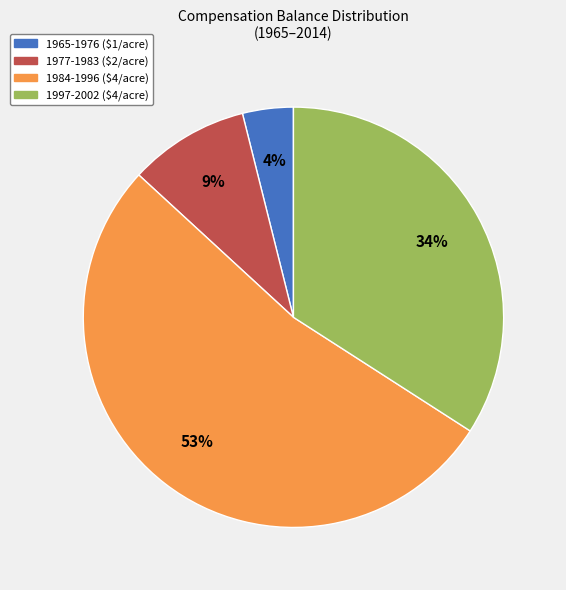

To the nearest percent, what is the difference between the largest and smallest slice percentages?

49%